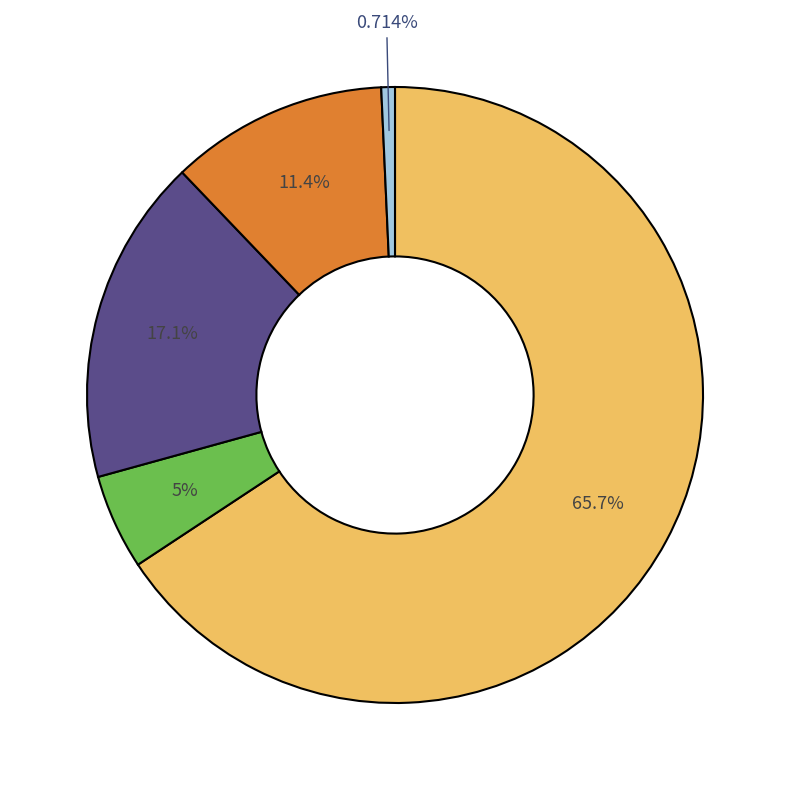

Is there a majority slice in this chart?

Yes